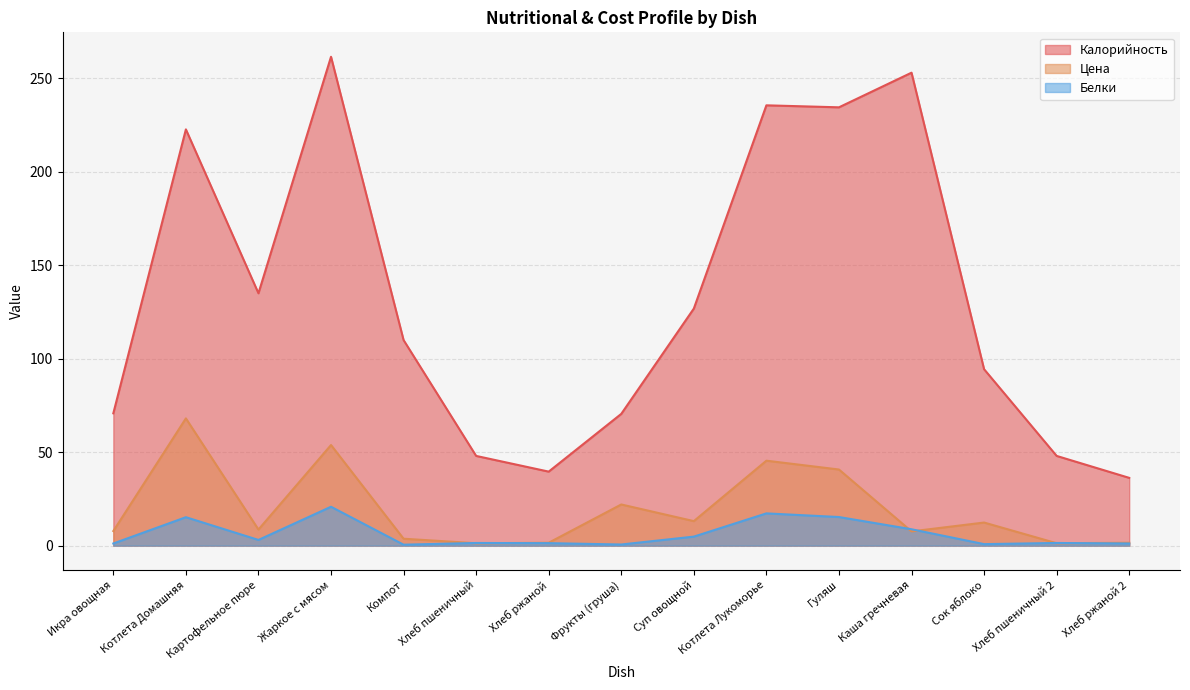

What is the minimum value for Белки line?

0.5